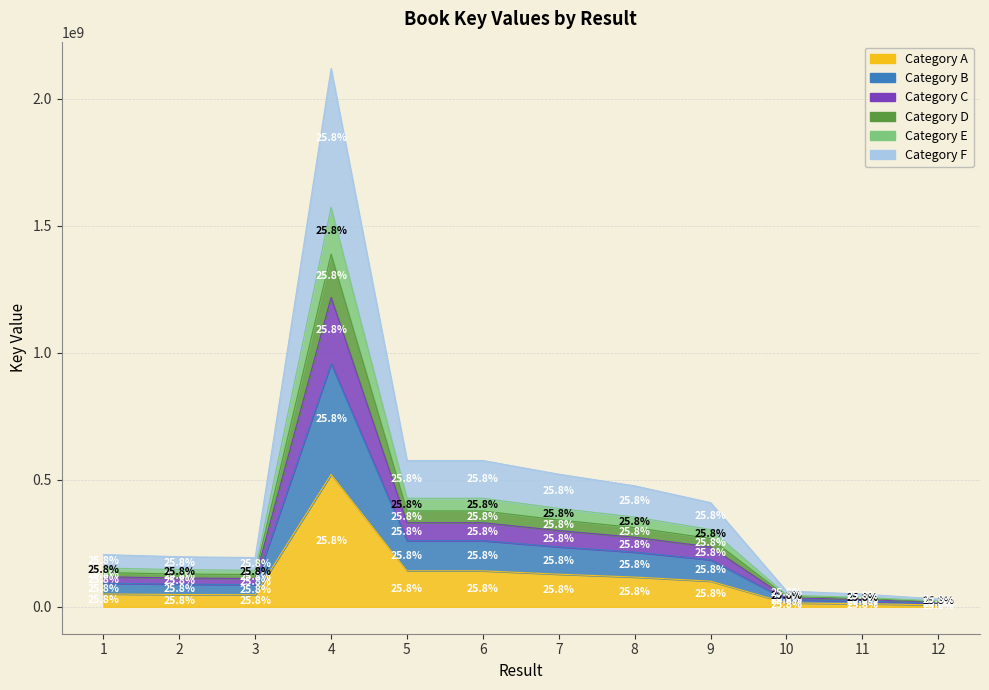

What is the sum of all values?

1332580684.4